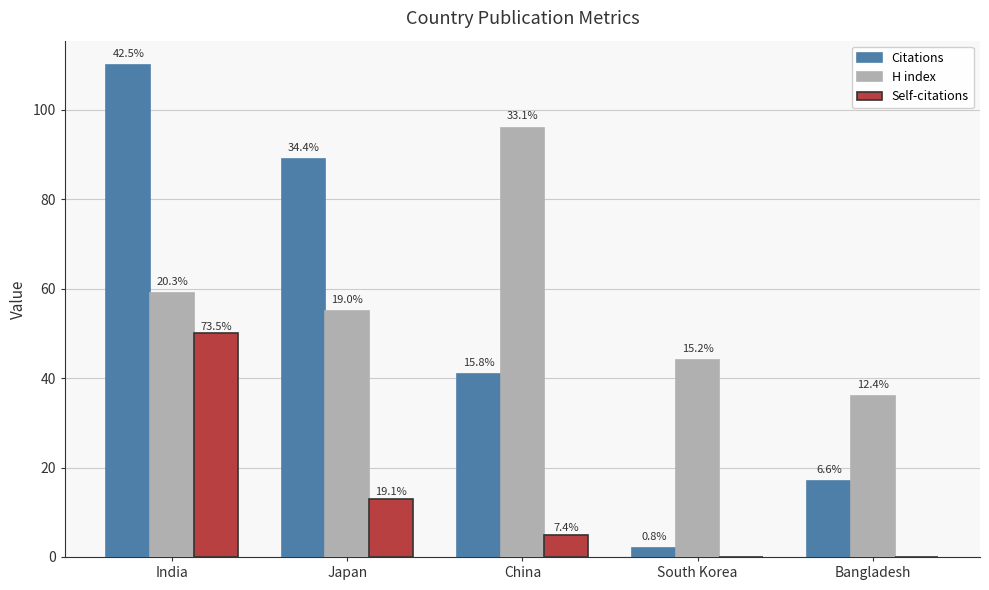

Reading left to right, list all the values displayed in this chart.

Citations: India=110	Japan=89	China=41	South Korea=2	Bangladesh=17
H index: India=59	Japan=55	China=96	South Korea=44	Bangladesh=36
Self-citations: India=50	Japan=13	China=5	South Korea=0	Bangladesh=0